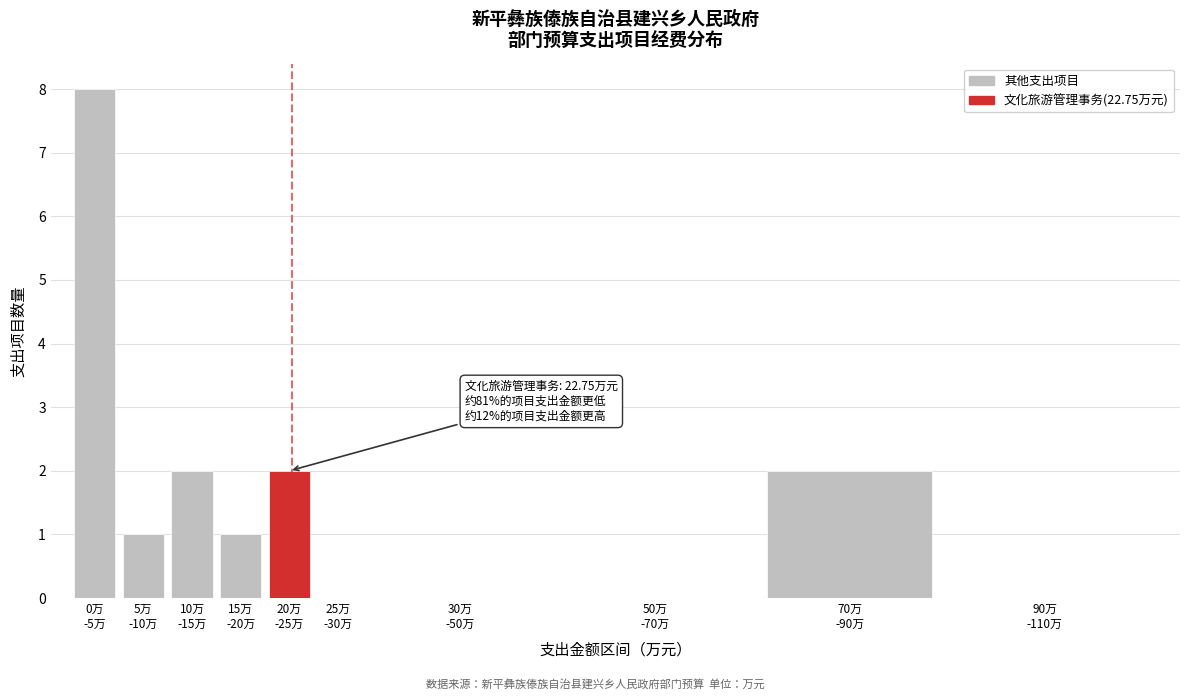

What is the greatest value displayed?

8